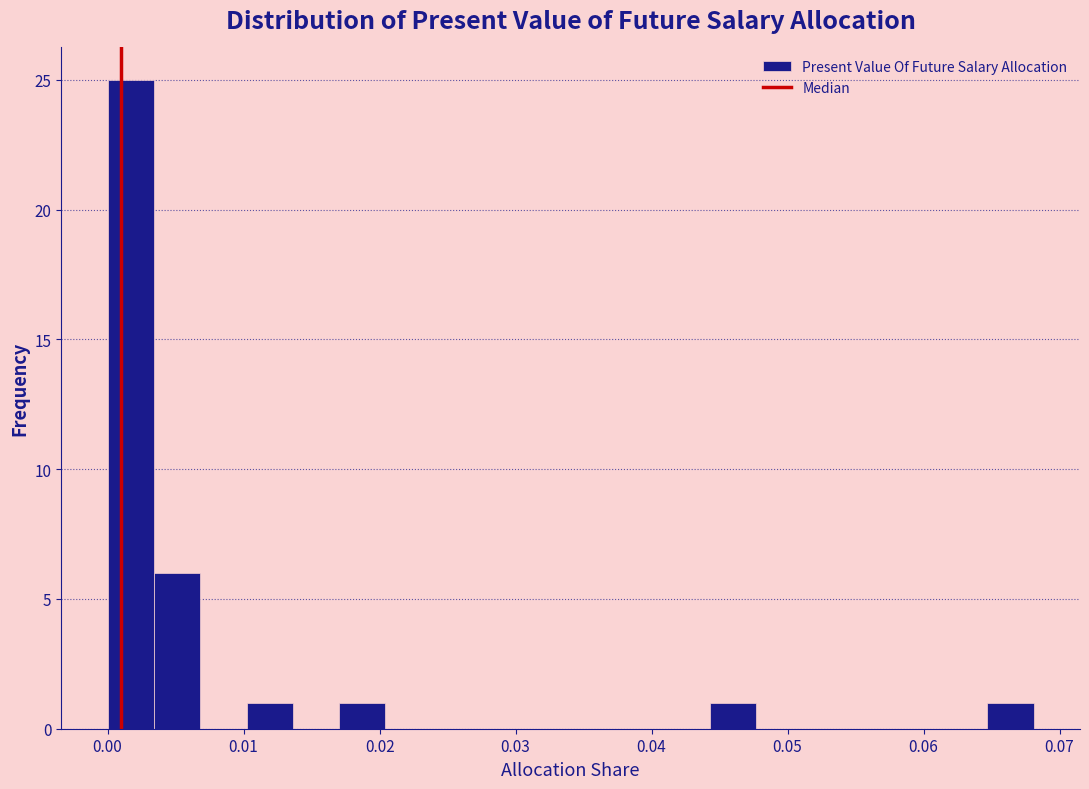

Read against the x-axis, roughly where is the centre of the tallest bar?

0.002